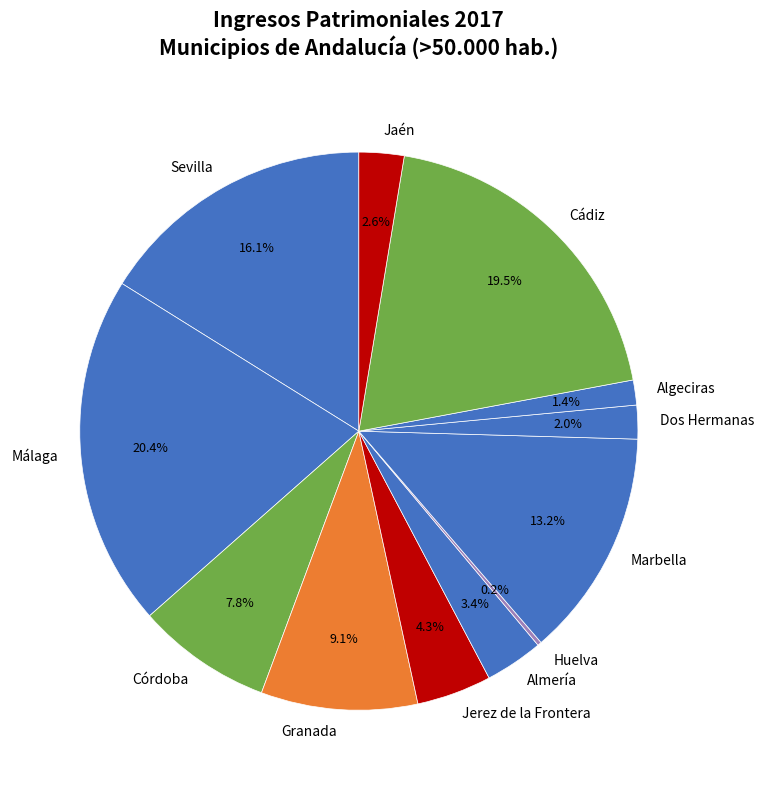

Approximately how many times larger is the value at Málaga compared to Sevilla?

1.3